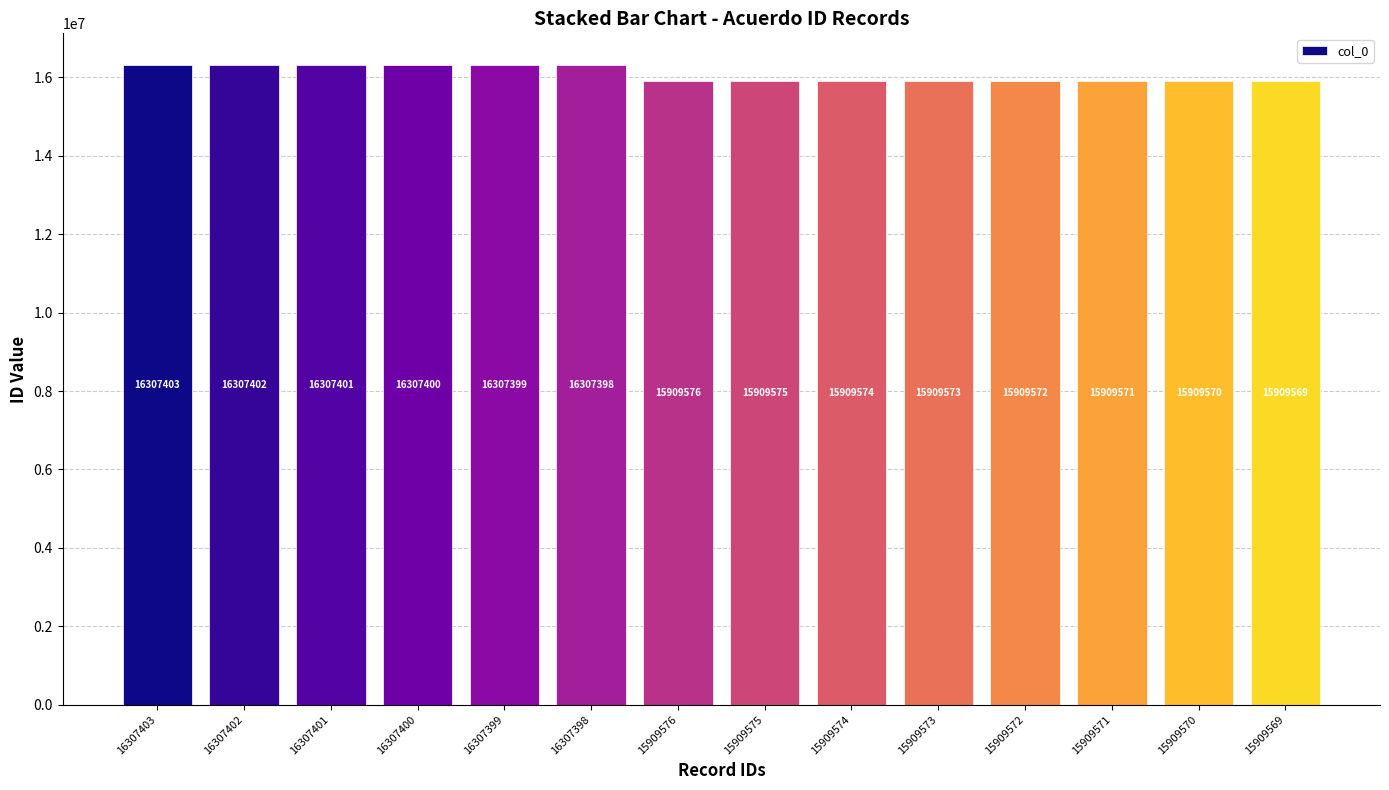

Rank the categories by value from lowest to highest.

15909569, 15909570, 15909571, 15909572, 15909573, 15909574, 15909575, 15909576, 16307398, 16307399, 16307400, 16307401, 16307402, 16307403